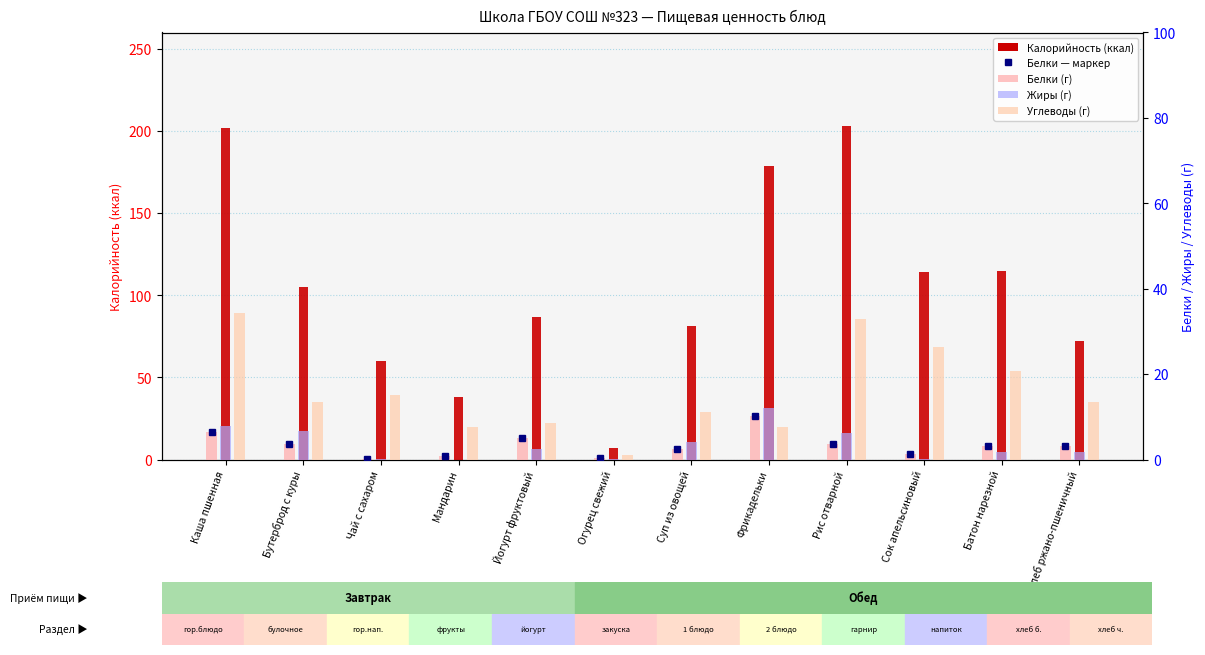

How many data points in Жиры are less than 2?

6